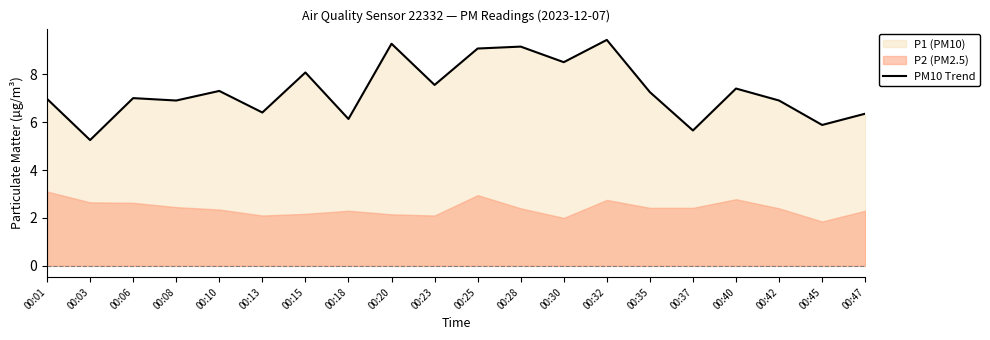

The chart shows a value of 12.7 at 00:25. True or false?

False